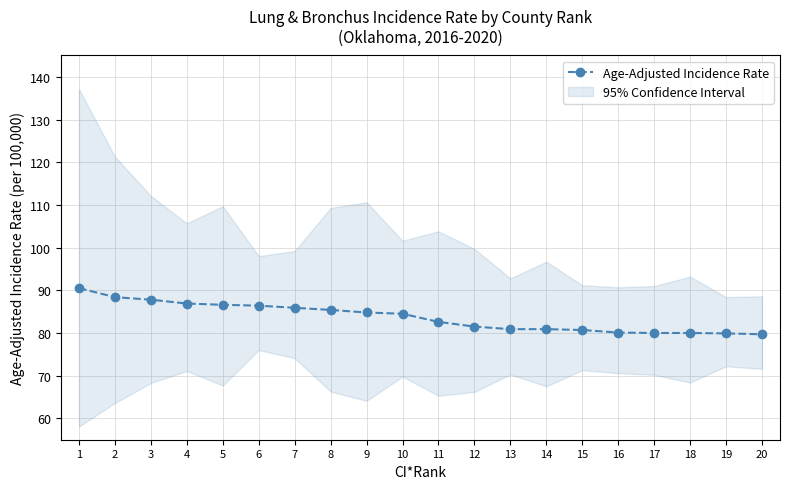

What is the value of the 6th point from the left?

86.4